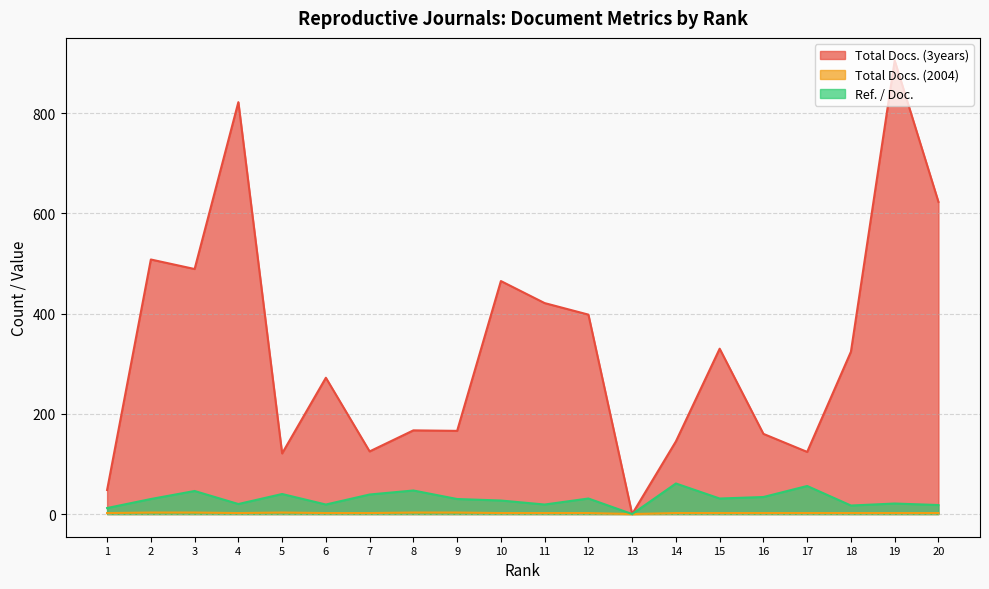

Rank the series by their maximum value, from highest to lowest.

Total Docs. (3years), Ref. / Doc., Total Docs. (2004)